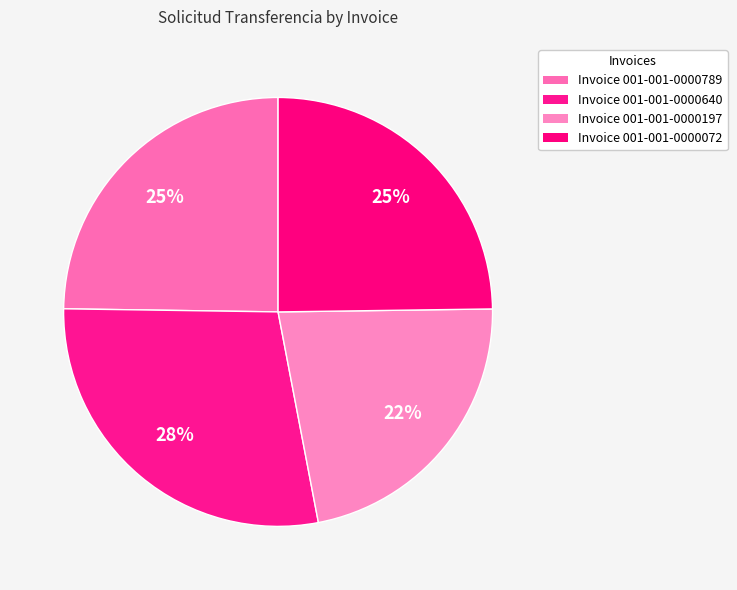

Which slice is the smallest?

001-001-0000197